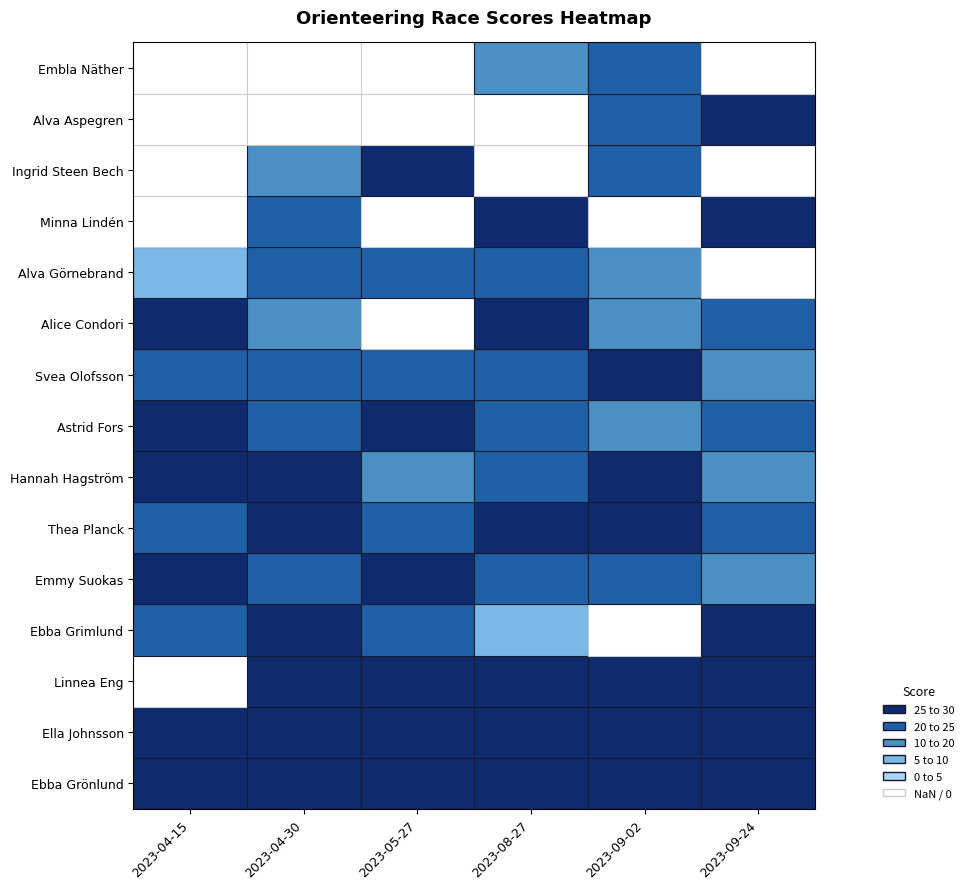

At which category is the sum across all series the highest?

2023-04-30